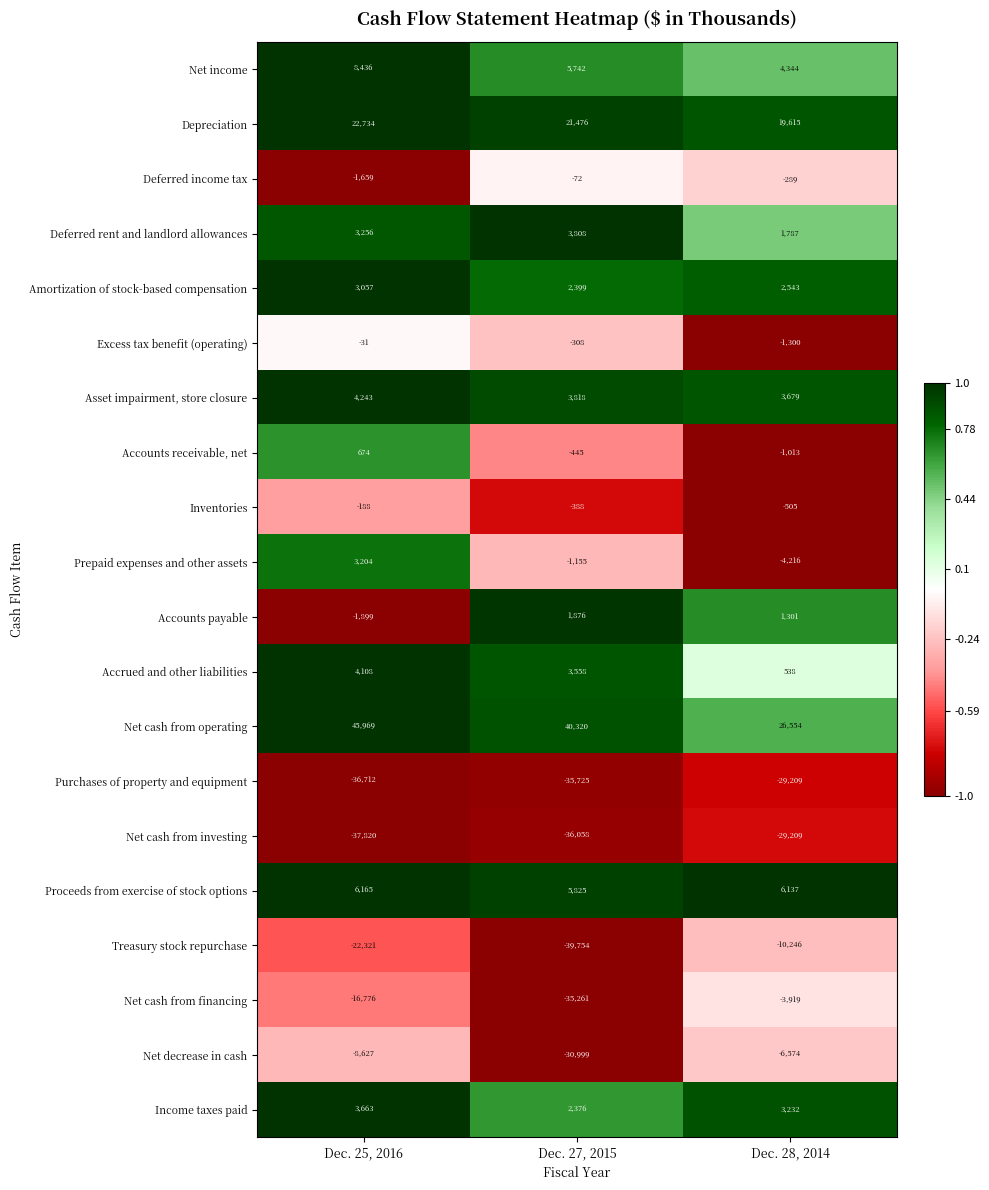

Count the Treasury stock repurchase values in the range -39754 to -10246.

3